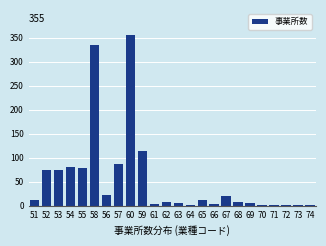

Which category has the highest value across all series?

60